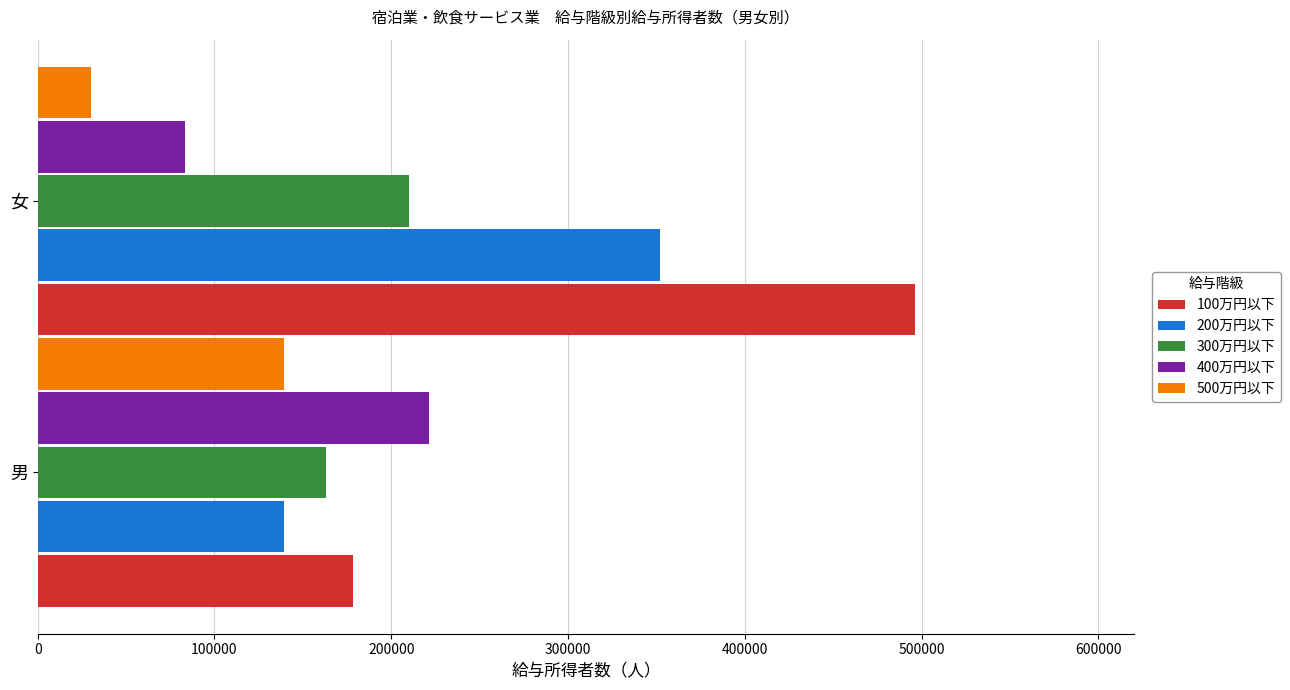

What is the sum of all 500万円以下 values?

169422